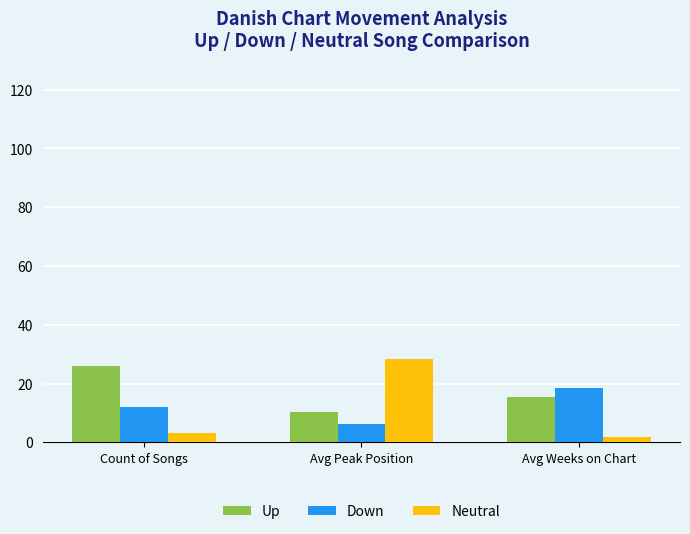

Reading left to right, list all the values displayed in this chart.

Up: 26.0	10.4	15.3
Down: 12.0	6.2	18.4
Neutral: 3.0	28.3	1.7